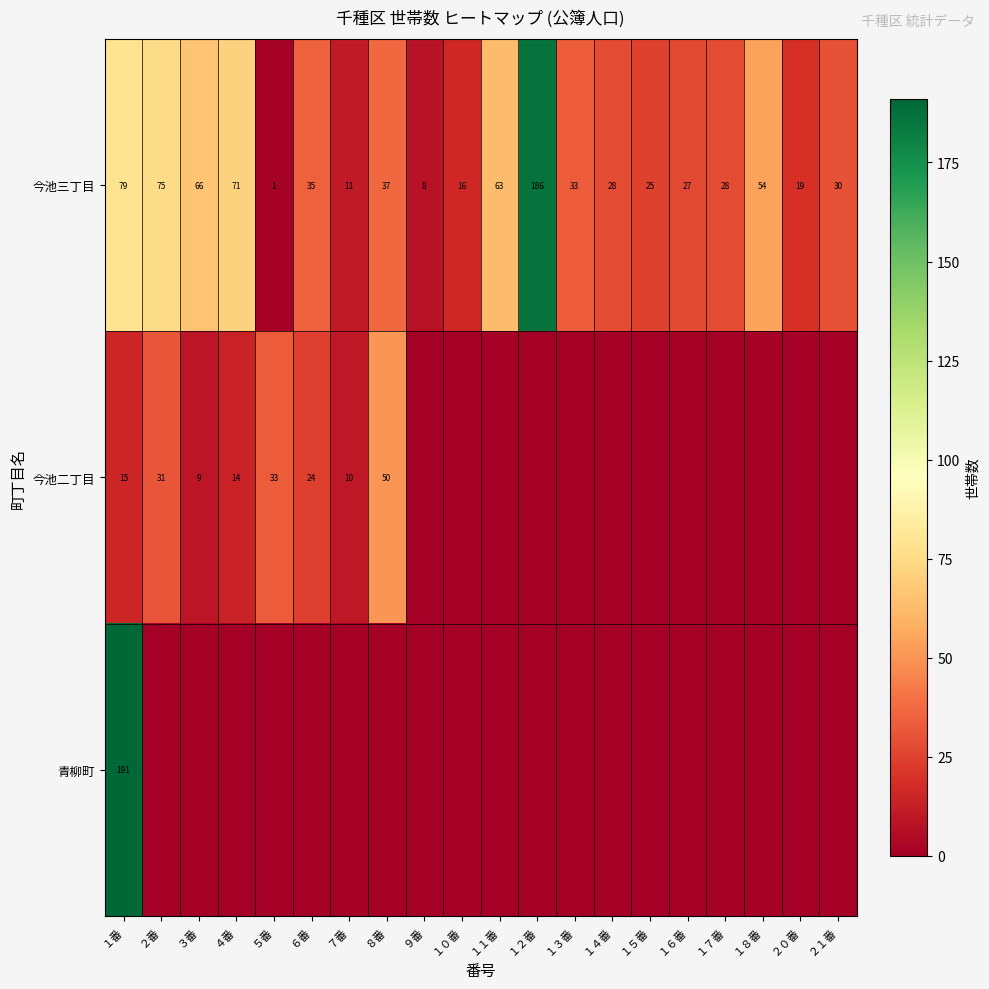

The value of 今池二丁目 at ８番 is 84. True or false?

False